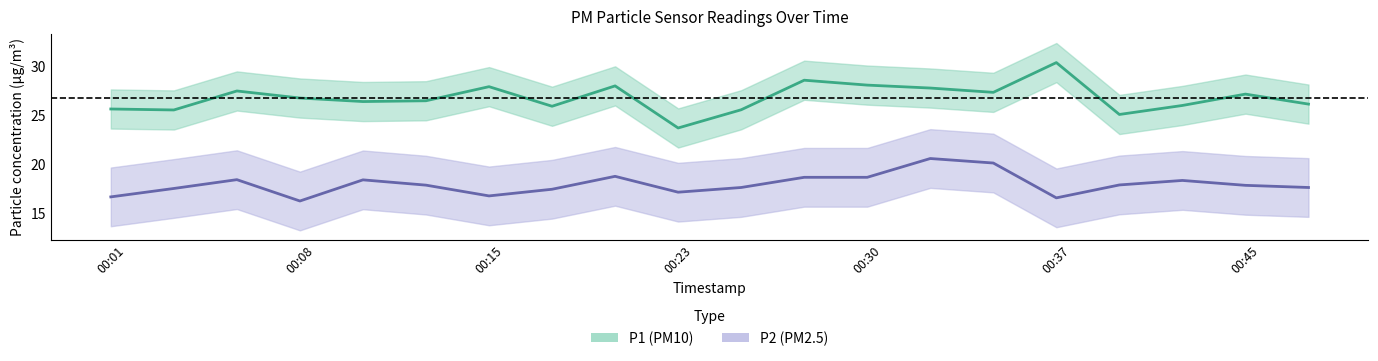

Reading left to right, transcribe all the data shown in this chart.

P1: 00:01=25.6	00:03=25.5	00:06=27.5	00:08=26.8	00:11=26.4	00:13=26.5	00:15=27.9	00:18=25.9	00:20=28.0	00:23=23.7	00:25=25.6	00:28=28.6	00:30=28.1	00:33=27.8	00:35=27.3	00:37=30.4	00:40=25.1	00:42=26.0	00:45=27.2	00:47=26.1
P1_upper: 00:01=27.6	00:03=27.5	00:06=29.5	00:08=28.8	00:11=28.4	00:13=28.5	00:15=29.9	00:18=27.9	00:20=30.0	00:23=25.7	00:25=27.6	00:28=30.6	00:30=30.1	00:33=29.8	00:35=29.3	00:37=32.4	00:40=27.1	00:42=28.0	00:45=29.2	00:47=28.1
P1_lower: 00:01=23.6	00:03=23.5	00:06=25.5	00:08=24.8	00:11=24.4	00:13=24.5	00:15=25.9	00:18=23.9	00:20=26.0	00:23=21.7	00:25=23.6	00:28=26.6	00:30=26.1	00:33=25.8	00:35=25.3	00:37=28.4	00:40=23.1	00:42=24.0	00:45=25.2	00:47=24.1
P2: 00:01=16.7	00:03=17.5	00:06=18.4	00:08=16.2	00:11=18.4	00:13=17.9	00:15=16.8	00:18=17.4	00:20=18.8	00:23=17.1	00:25=17.6	00:28=18.7	00:30=18.7	00:33=20.6	00:35=20.1	00:37=16.6	00:40=17.9	00:42=18.3	00:45=17.8	00:47=17.6
P2_upper: 00:01=19.7	00:03=20.5	00:06=21.4	00:08=19.2	00:11=21.4	00:13=20.9	00:15=19.8	00:18=20.4	00:20=21.8	00:23=20.1	00:25=20.6	00:28=21.7	00:30=21.7	00:33=23.6	00:35=23.1	00:37=19.6	00:40=20.9	00:42=21.3	00:45=20.8	00:47=20.6
P2_lower: 00:01=13.7	00:03=14.5	00:06=15.4	00:08=13.2	00:11=15.4	00:13=14.9	00:15=13.8	00:18=14.4	00:20=15.8	00:23=14.1	00:25=14.6	00:28=15.7	00:30=15.7	00:33=17.6	00:35=17.1	00:37=13.6	00:40=14.9	00:42=15.3	00:45=14.8	00:47=14.6